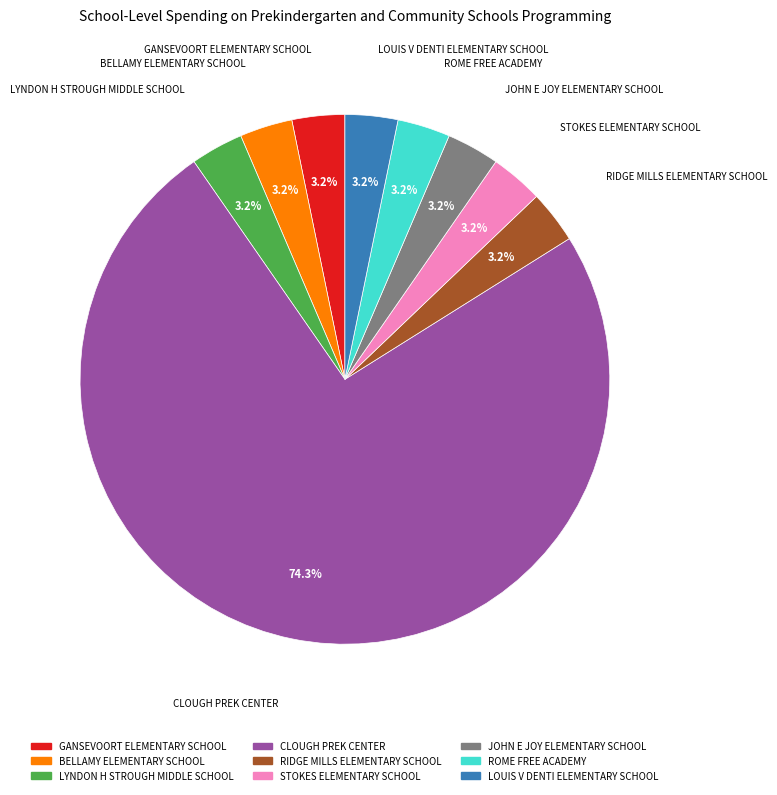

How many slices are in this pie chart?

9